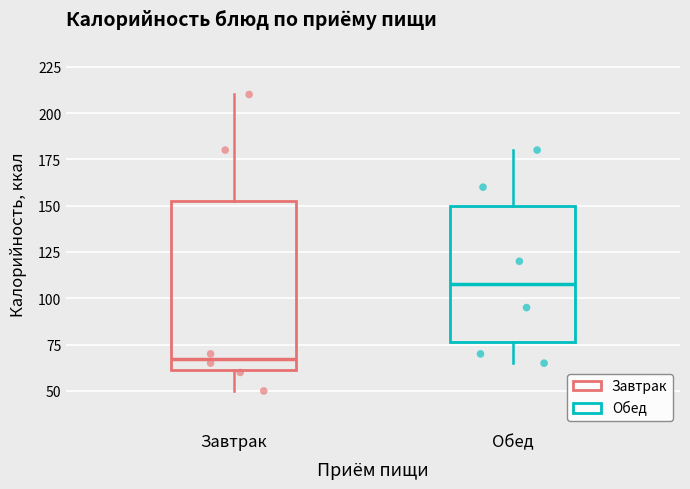

Reading left to right, transcribe this box plot: for each box, give where its median line is, the range the box spans, and where its two whiskers end, as read against the y-axis. The values are not printed on the chart, so give them approximately, as read against the axis.

Завтрак: median 70, box 60 to 155, whiskers 50 to 210
Обед: median 110, box 75 to 150, whiskers 65 to 180